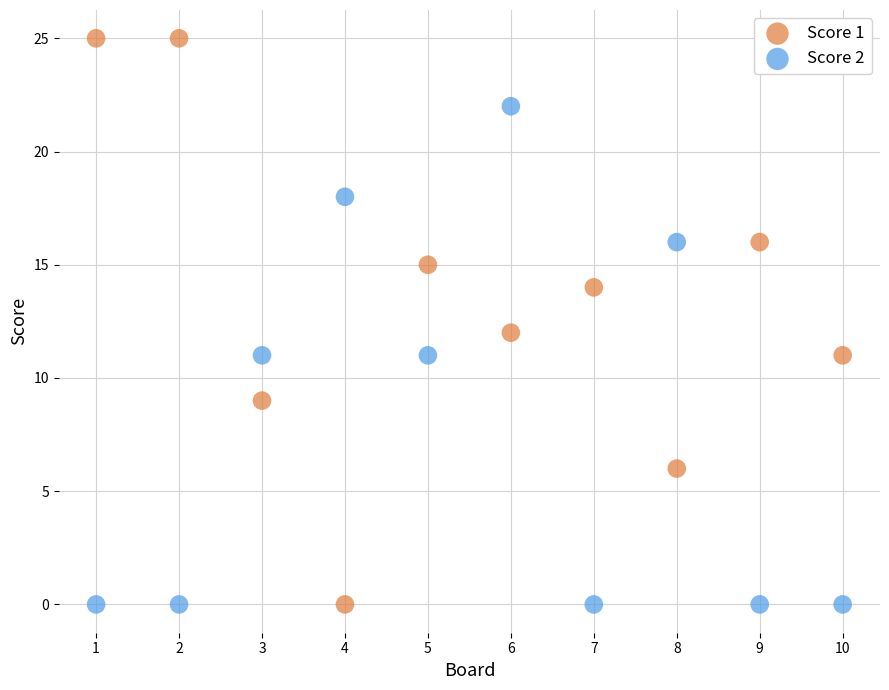

Which series has the largest Y range (max minus min)?

Score 1